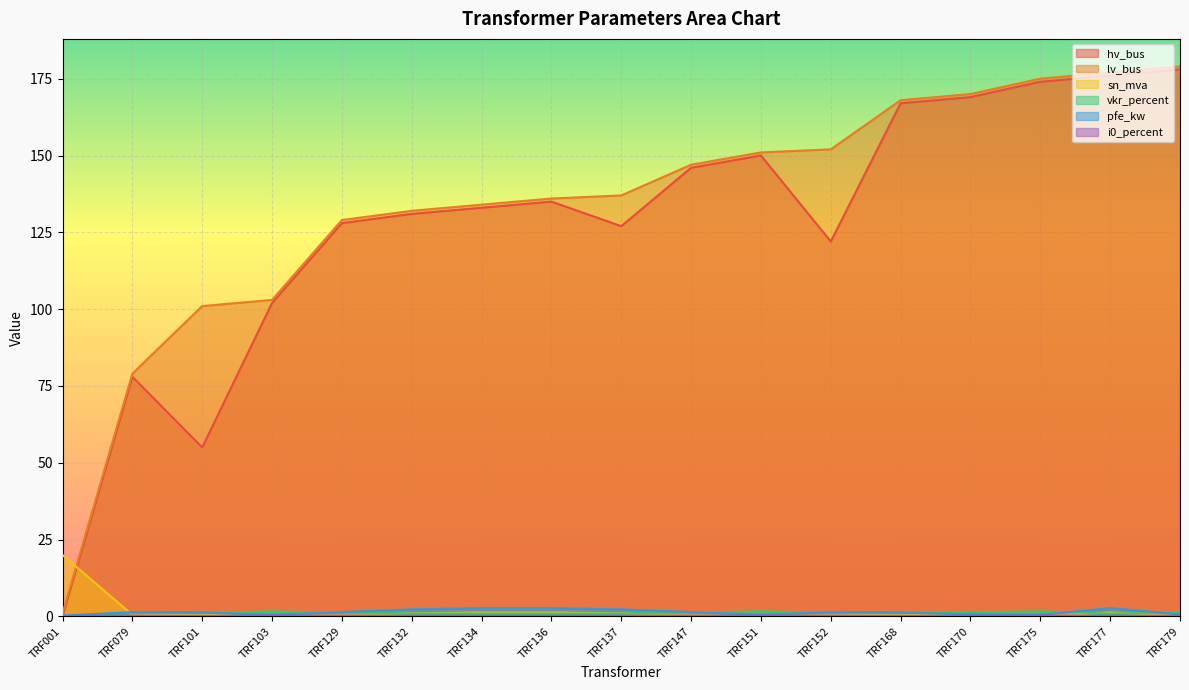

Reading left to right, extract all data points from this chart.

hv_bus: TRF001=0.0	TRF079=78.0	TRF101=55.0	TRF103=102.0	TRF129=128.0	TRF132=131.0	TRF134=133.0	TRF136=135.0	TRF137=127.0	TRF147=146.0	TRF151=150.0	TRF152=122.0	TRF168=167.0	TRF170=169.0	TRF175=174.0	TRF177=176.0	TRF179=178.0
lv_bus: TRF001=1.0	TRF079=79.0	TRF101=101.0	TRF103=103.0	TRF129=129.0	TRF132=132.0	TRF134=134.0	TRF136=136.0	TRF137=137.0	TRF147=147.0	TRF151=151.0	TRF152=152.0	TRF168=168.0	TRF170=170.0	TRF175=175.0	TRF177=177.0	TRF179=179.0
sn_mva: TRF001=20.0	TRF079=0.5	TRF101=0.6	TRF103=0.2	TRF129=0.5	TRF132=1.0	TRF134=1.2	TRF136=1.2	TRF137=1.0	TRF147=0.5	TRF151=0.2	TRF152=0.5	TRF168=0.6	TRF170=0.2	TRF175=0.2	TRF177=1.2	TRF179=0.2
vkr_percent: TRF001=0.1	TRF079=1.2	TRF101=1.1	TRF103=1.6	TRF129=1.2	TRF132=1.0	TRF134=0.9	TRF136=0.9	TRF137=1.0	TRF147=1.2	TRF151=1.6	TRF152=1.2	TRF168=1.1	TRF170=1.3	TRF175=1.6	TRF177=0.9	TRF179=1.3
pfe_kw: TRF001=0.3	TRF079=1.4	TRF101=1.3	TRF103=0.5	TRF129=1.4	TRF132=2.3	TRF134=2.7	TRF136=2.7	TRF137=2.3	TRF147=1.4	TRF151=0.5	TRF152=1.4	TRF168=1.3	TRF170=0.7	TRF175=0.5	TRF177=2.7	TRF179=0.7
i0_percent: TRF001=0.2	TRF079=0.3	TRF101=0.2	TRF103=0.3	TRF129=0.3	TRF132=0.2	TRF134=0.2	TRF136=0.2	TRF137=0.2	TRF147=0.3	TRF151=0.3	TRF152=0.3	TRF168=0.2	TRF170=0.3	TRF175=0.3	TRF177=0.2	TRF179=0.3